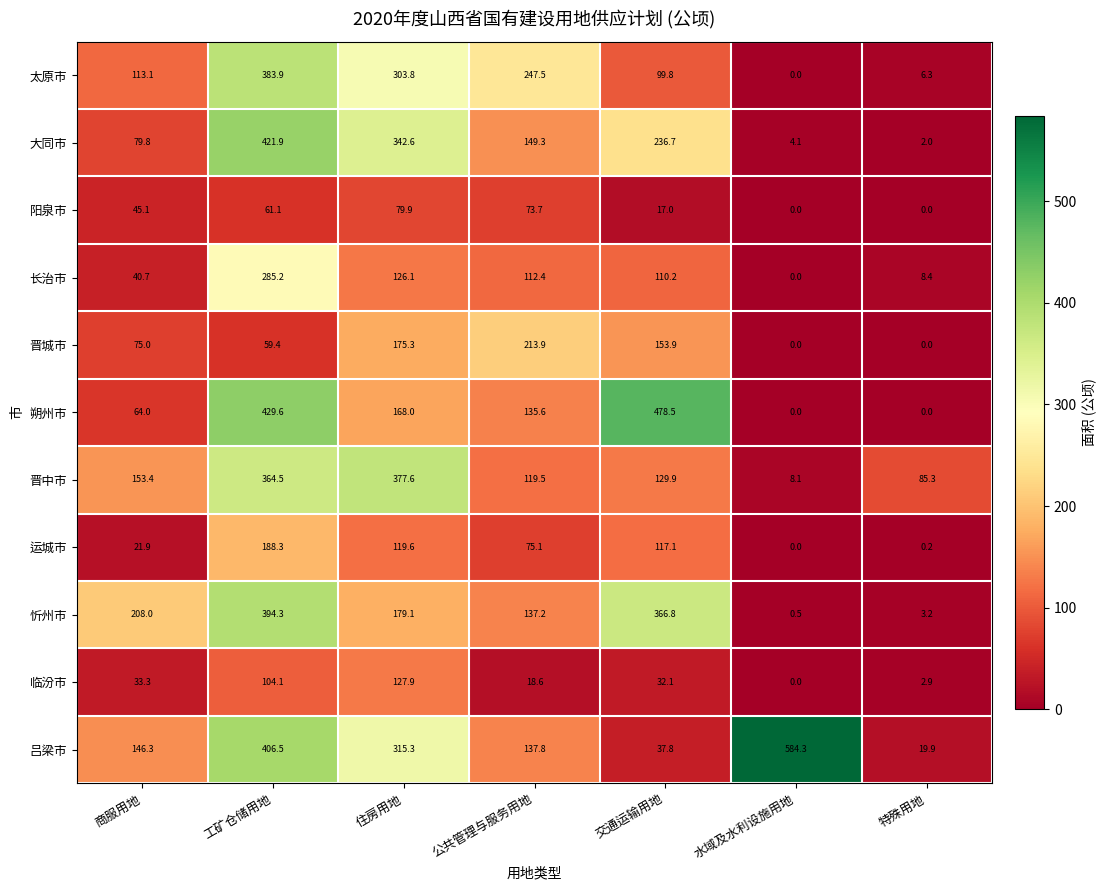

How many data points in 运城市 are less than 75?

3